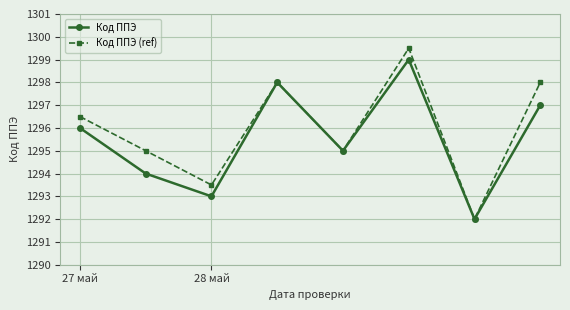

Rank the series by their average value, from lowest to highest.

Код ППЭ, Код ППЭ (ref)